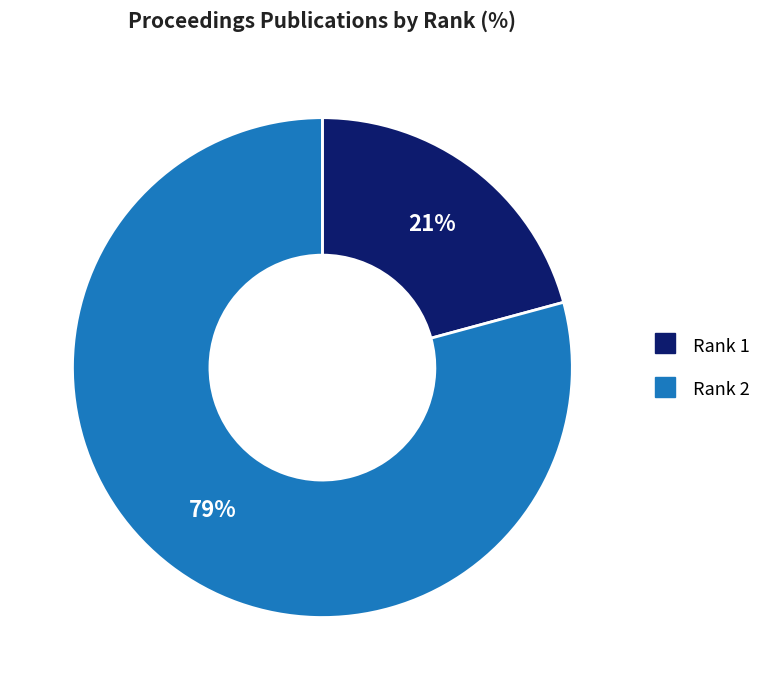

Is it true that Rank 2 is 88% of the pie?

False